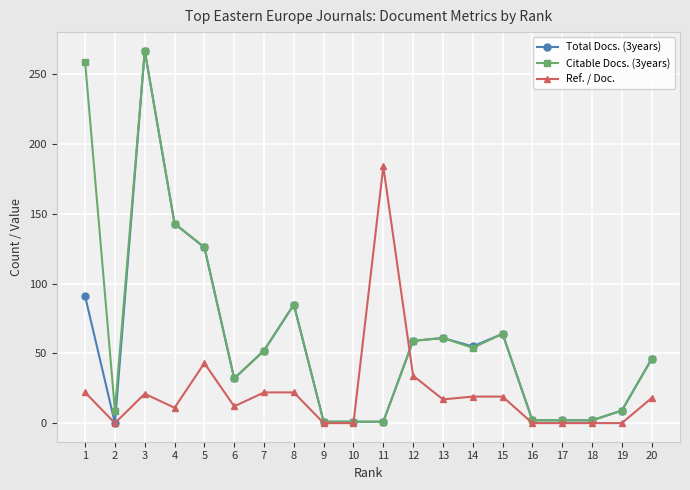

At which category is the sum across all series the highest?

3